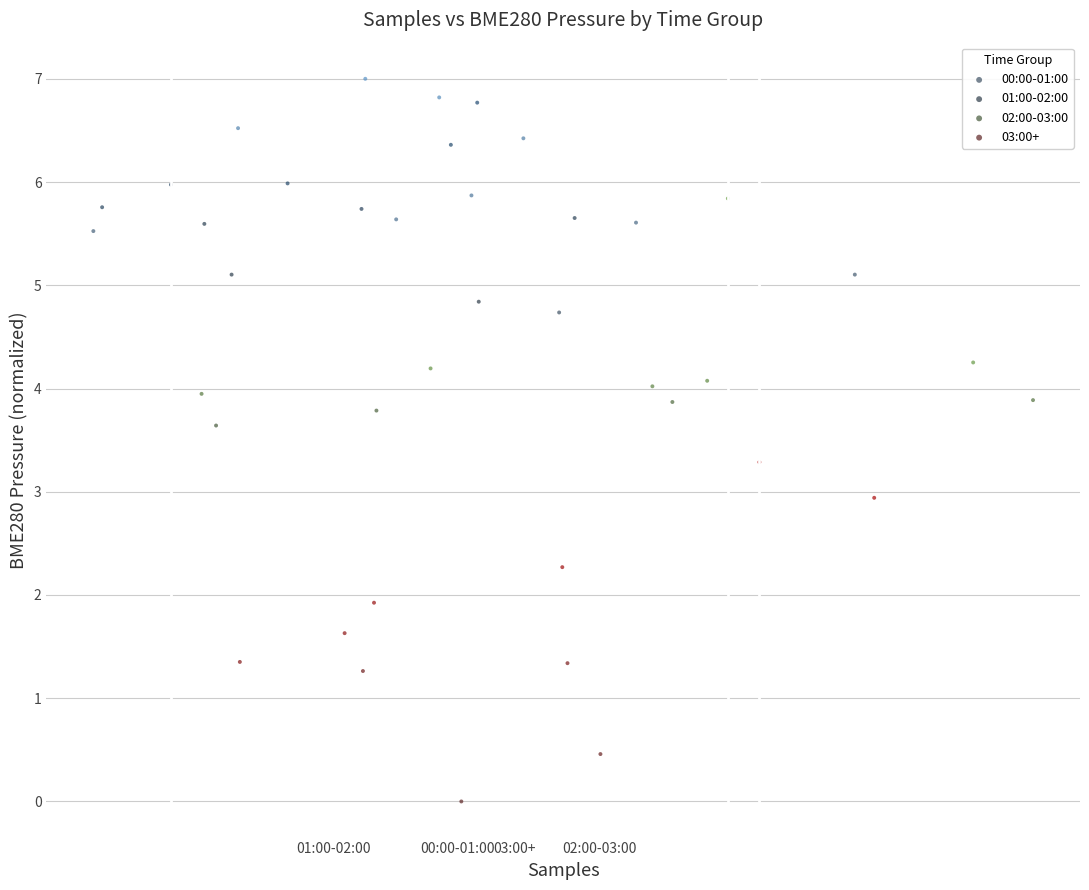

What are all the series names shown in the legend?

00:00-01:00, 01:00-02:00, 02:00-03:00, 03:00+